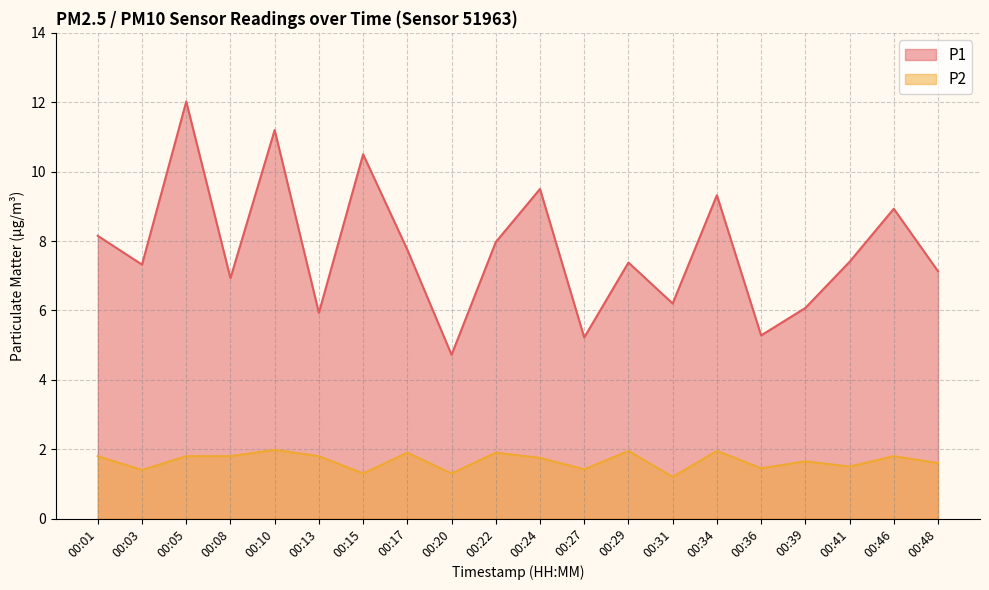

In P2, how many points are higher than both neighbors (excluding endpoints)?

7